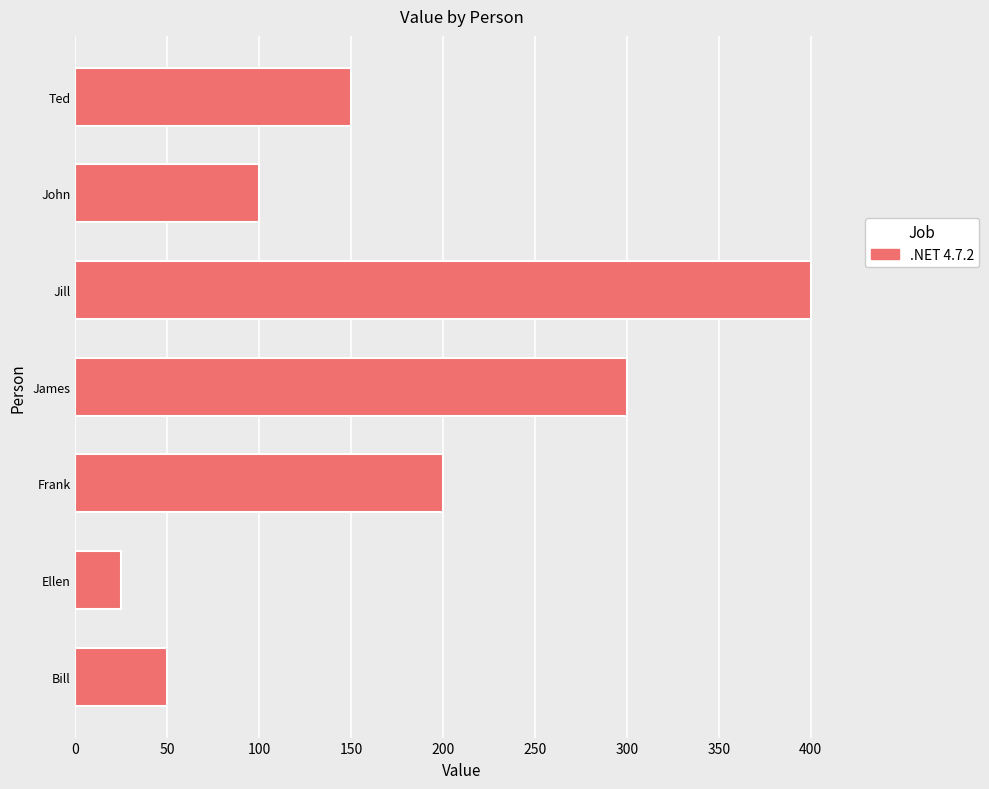

Where is the data nearest to the value 212?

Frank